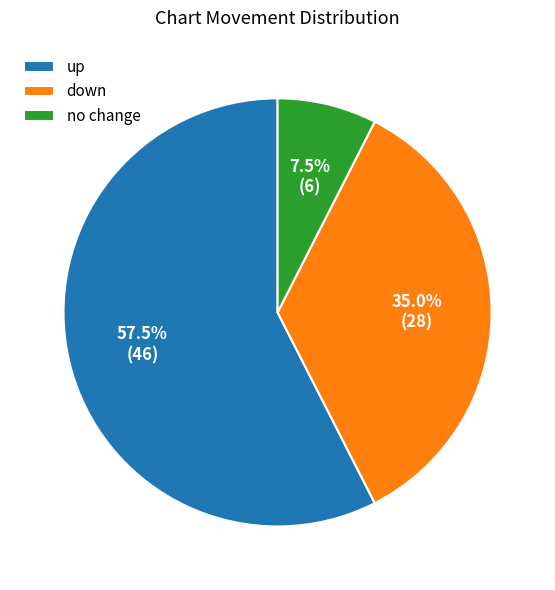

How many slices are in this pie chart?

3